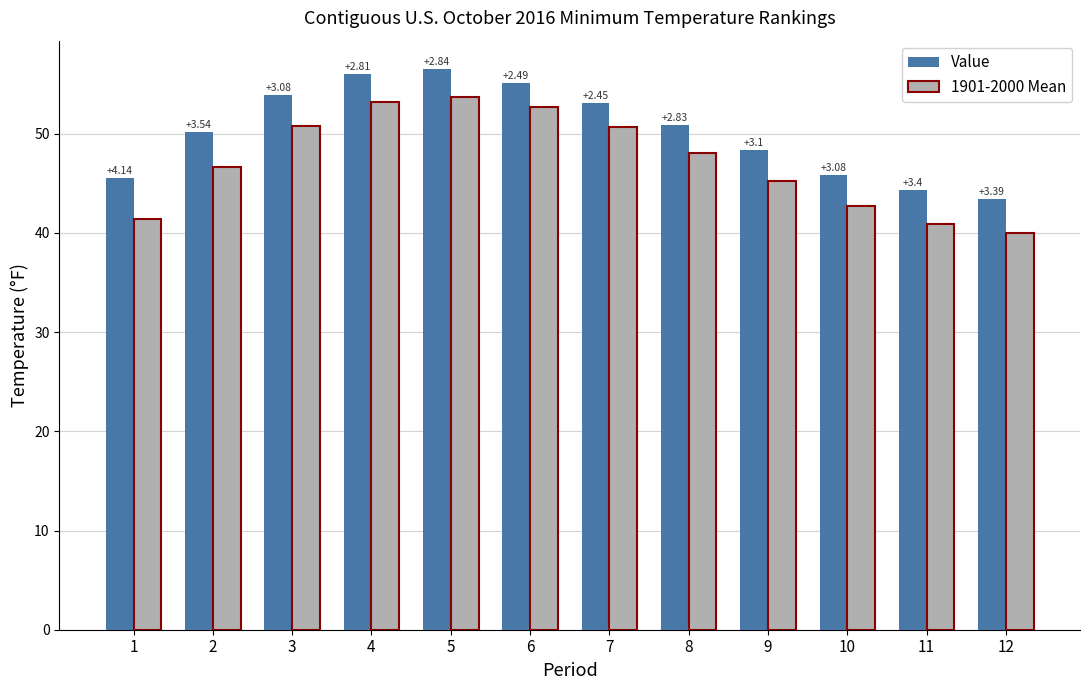

List the series in order of their peak value, lowest first.

1901-2000 Mean, Value